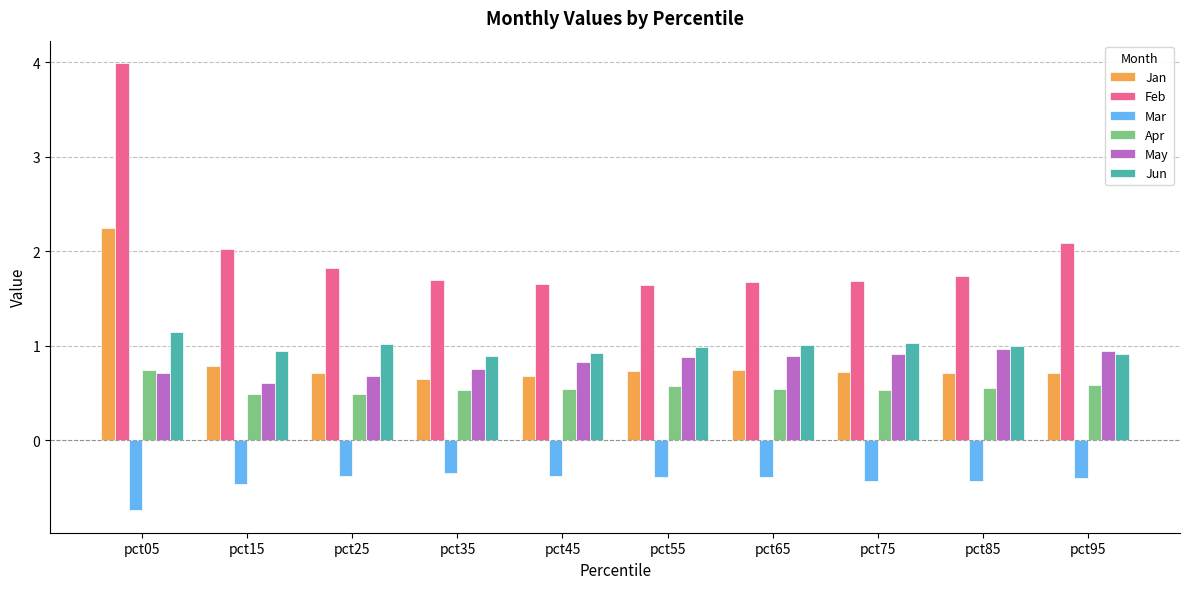

What is the spread (max minus min) of values at pct55?

2.0